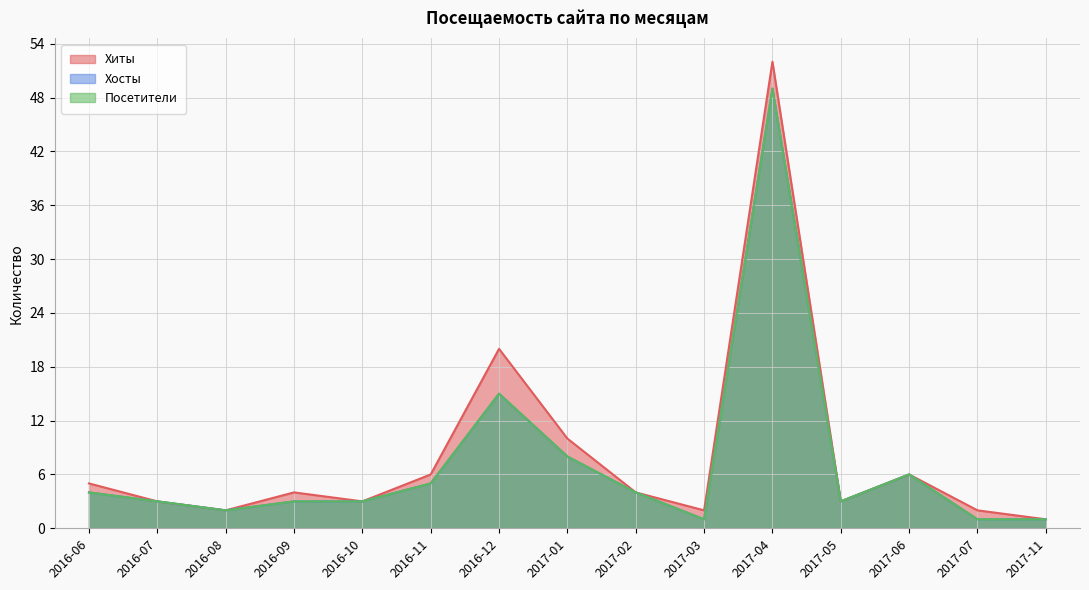

Between 2017-06 and 2016-10, which is larger?

2017-06